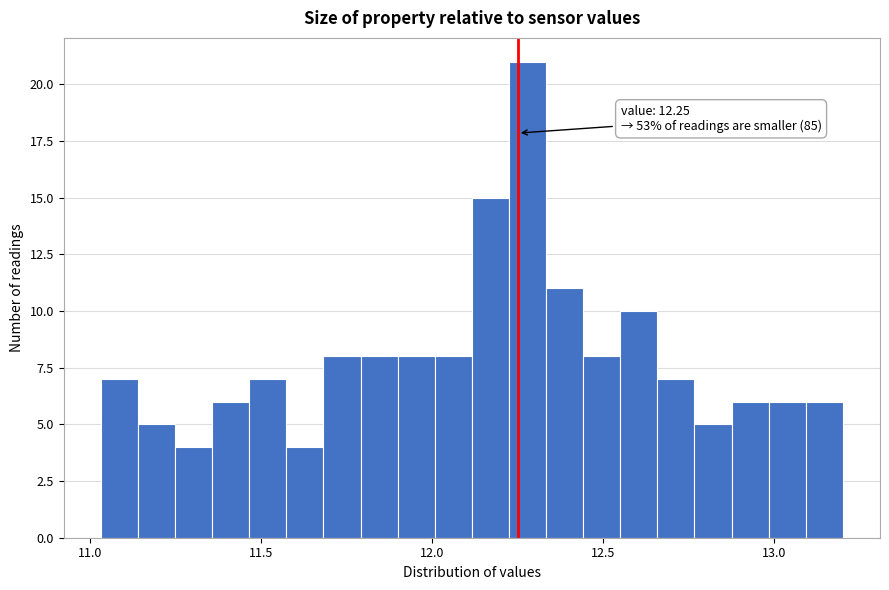

Around what value on the x-axis is the tallest bar? Give the approximate position of its centre, as read against the axis.

12.30